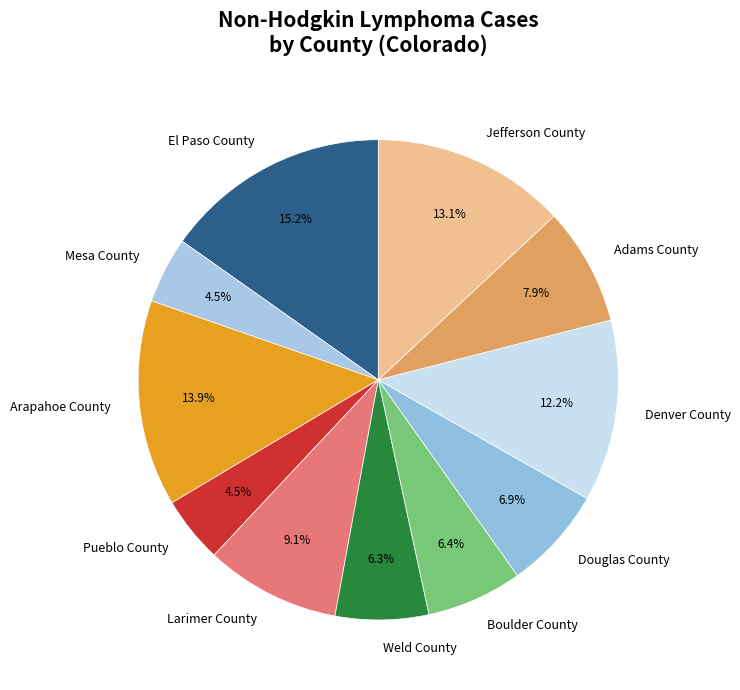

To the nearest percent, what is the difference between the largest and smallest slice percentages?

11%